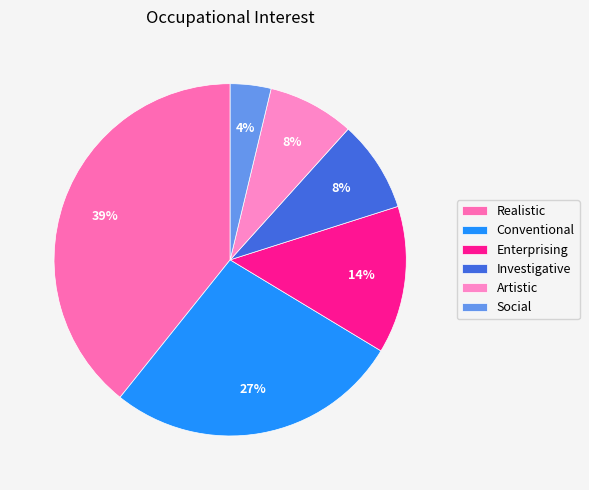

Which has a higher value, Investigative or Conventional?

Conventional